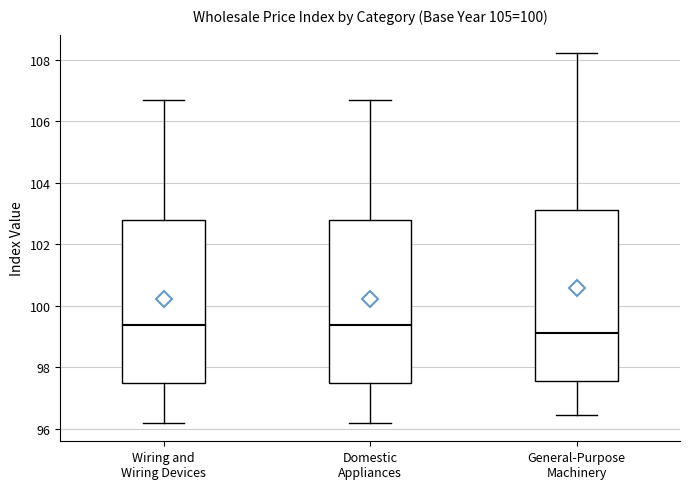

Where is the lower edge of the box for General-Purpose Machinery on the y-axis? The values are not printed on the chart, so give them approximately, as read against the axis.

97.6